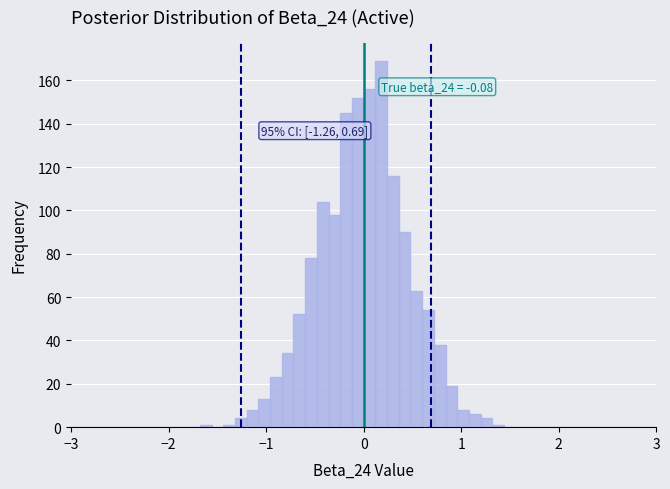

Around what value on the x-axis is the tallest bar? Give the approximate position of its centre, as read against the axis.

0.2